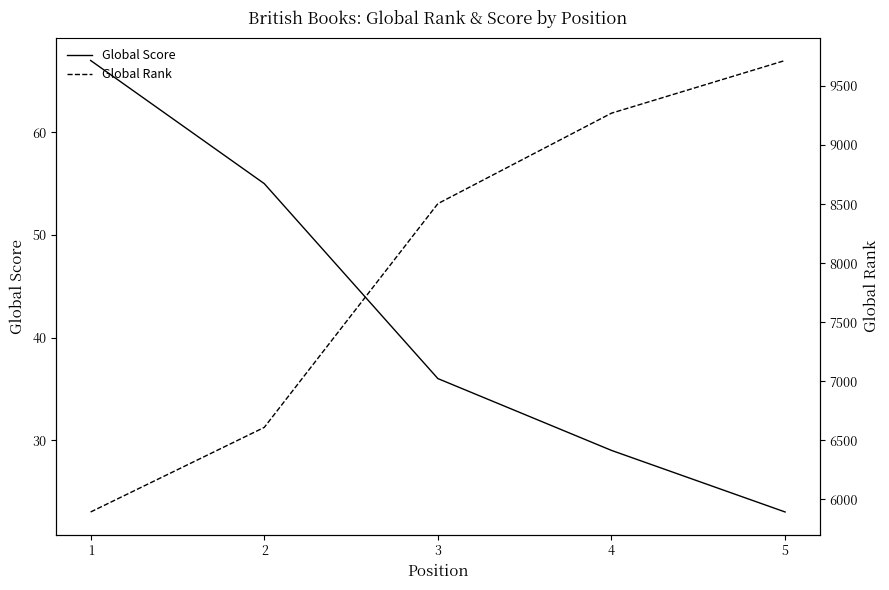

What is the difference between the Global Score values at 2 and 4?

26